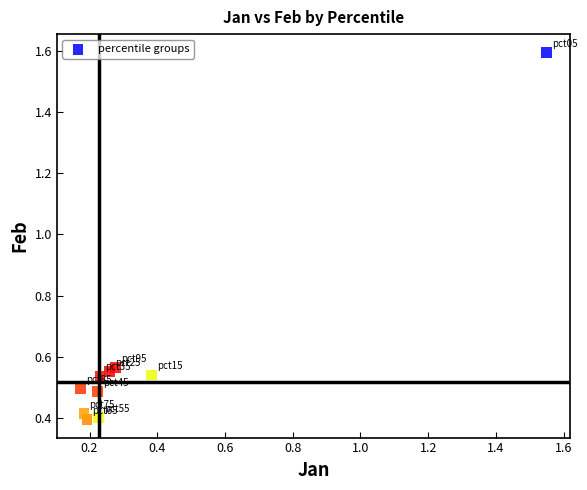

What is the average X value?

0.4